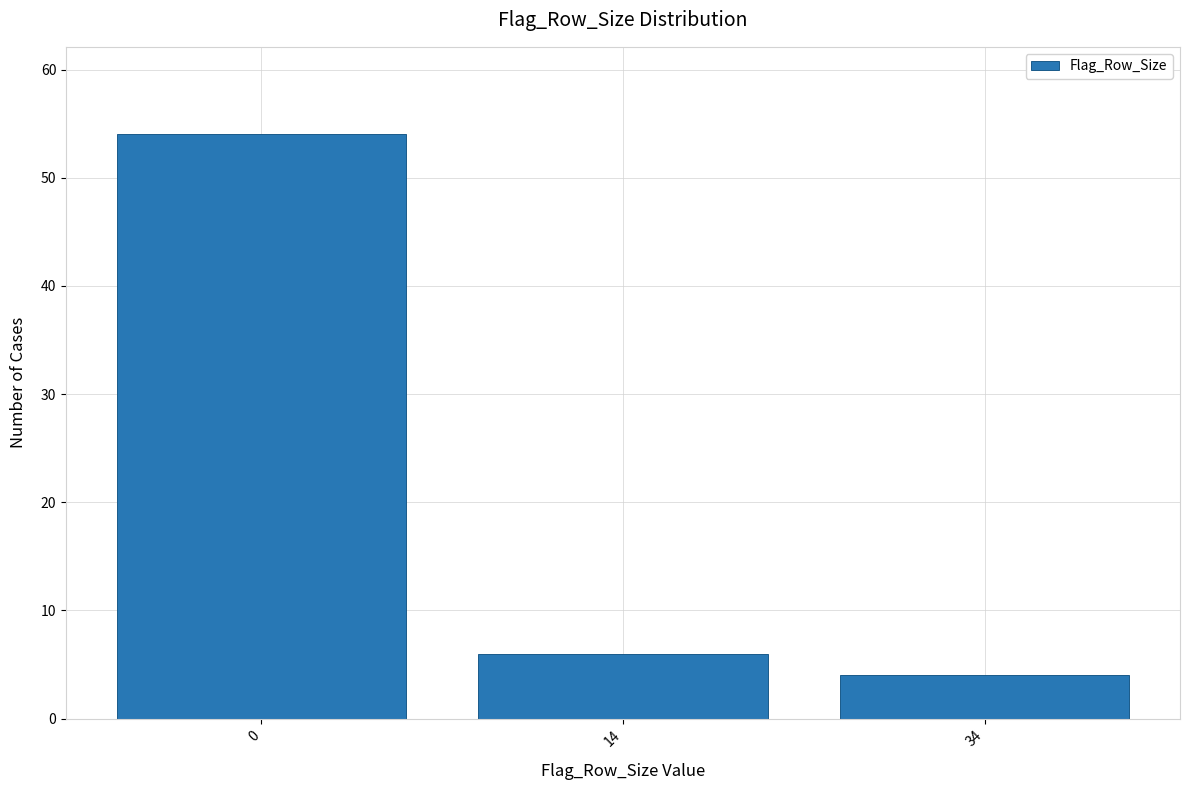

Reading left to right, extract all data points from this chart.

0=54	14=6	34=4